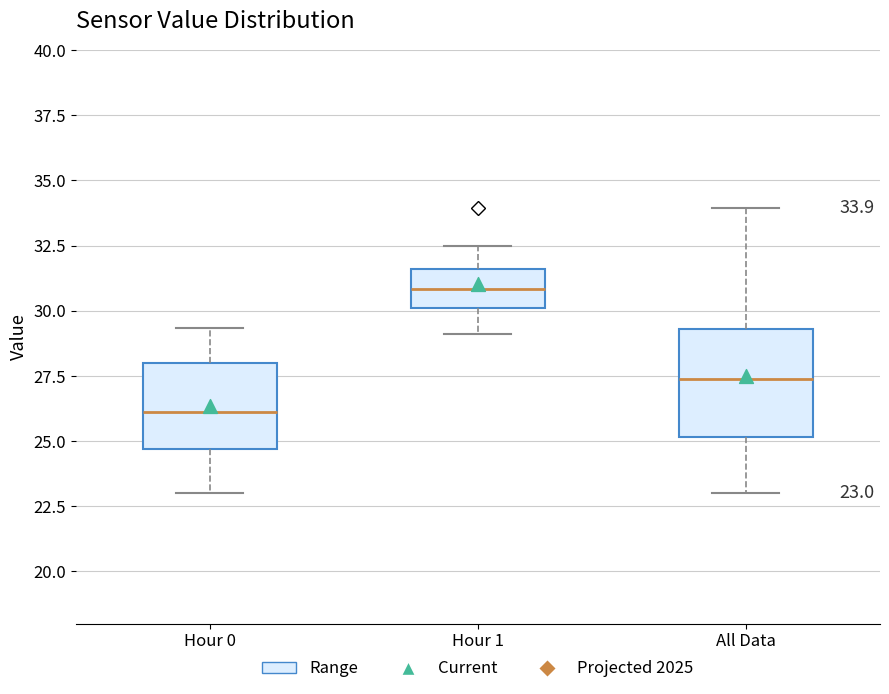

Which box has the highest median line?

Hour 1